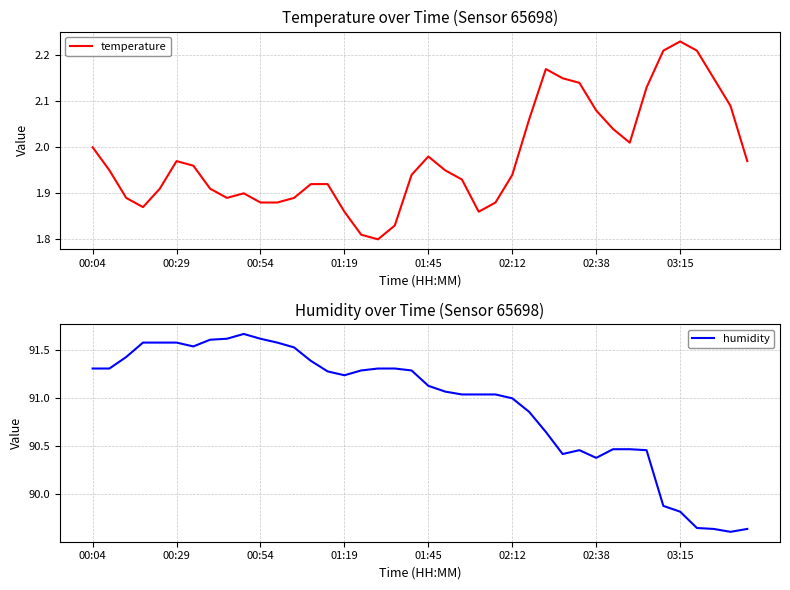

Count the number of categories in the chart.

40